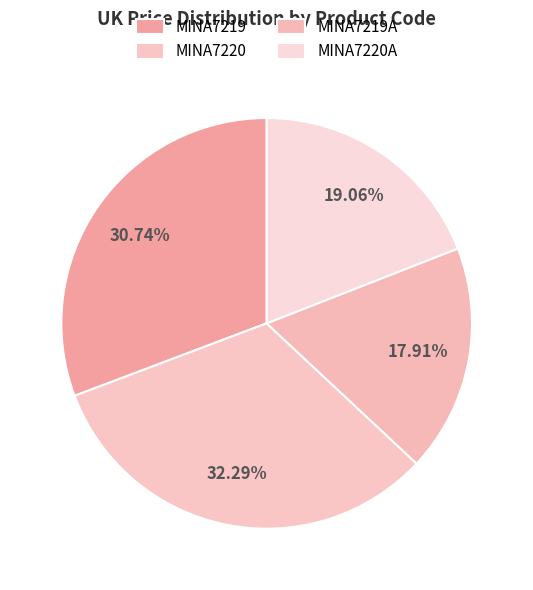

Count the number of slices in the pie.

4